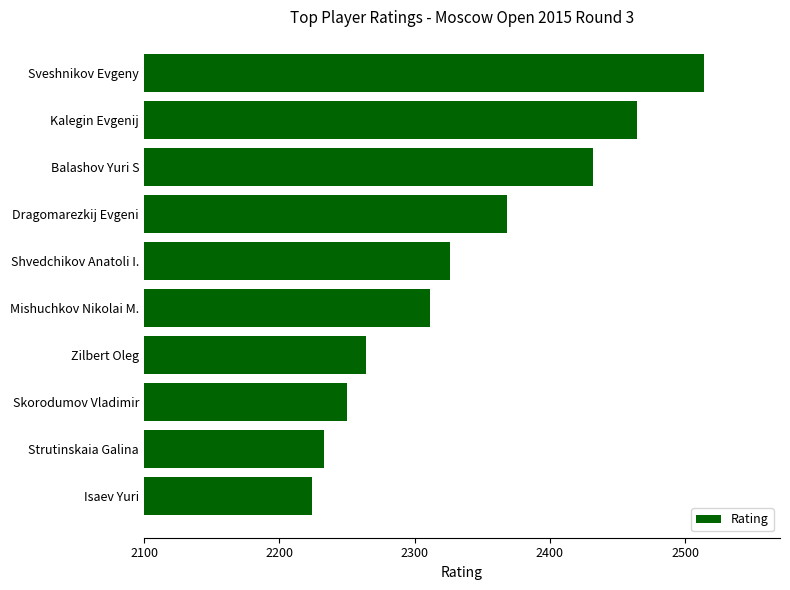

How many bars are there in total?

10